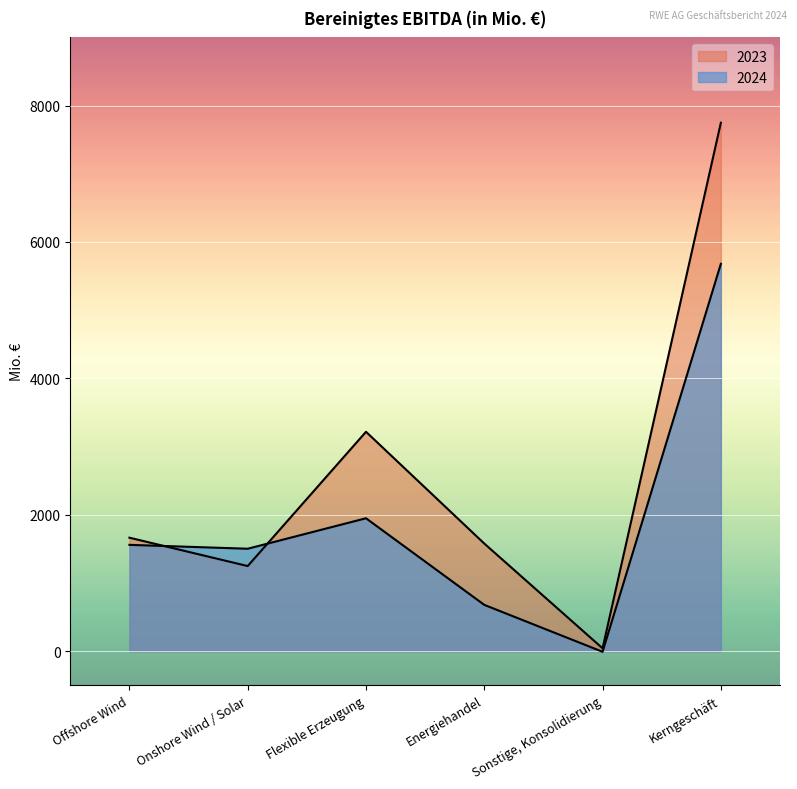

Rank the series by their average value, from highest to lowest.

2023, 2024